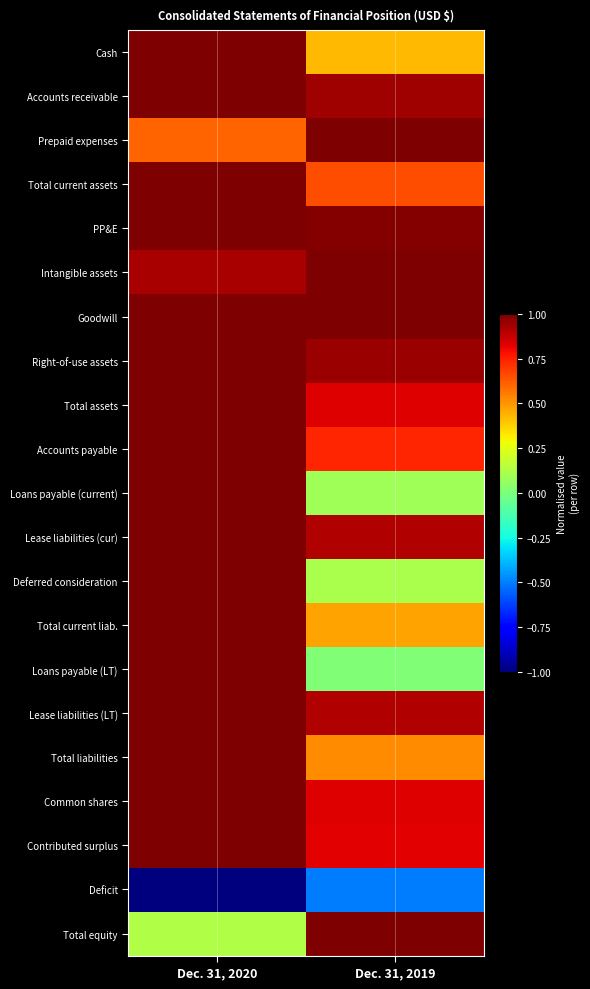

What is the greatest value displayed?

1.0